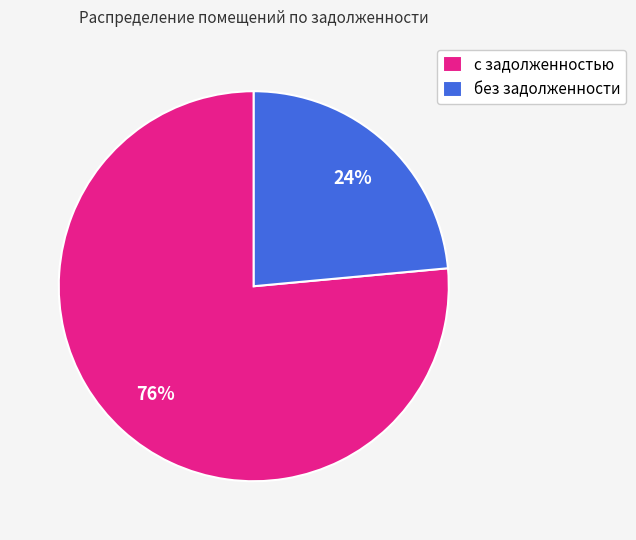

Which slice is the smallest?

без задолженности